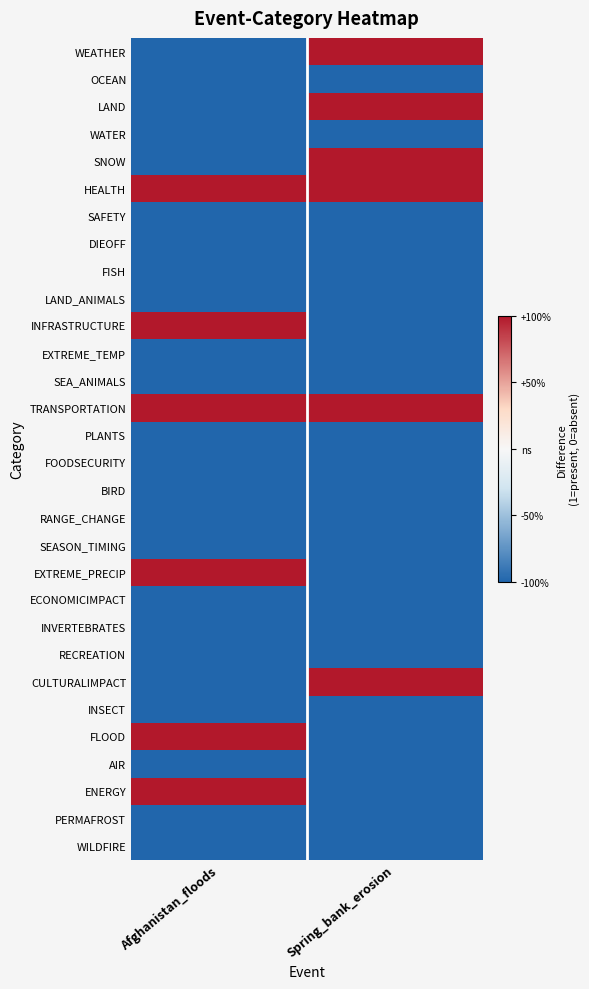

At Afghanistan_floods, list the series in order from smallest to largest.

WEATHER, OCEAN, LAND, WATER, SNOW, SAFETY, DIEOFF, FISH, LAND_ANIMALS, EXTREME_TEMP, SEA_ANIMALS, PLANTS, FOODSECURITY, BIRD, RANGE_CHANGE, SEASON_TIMING, ECONOMICIMPACT, INVERTEBRATES, RECREATION, CULTURALIMPACT, INSECT, AIR, PERMAFROST, WILDFIRE, HEALTH, INFRASTRUCTURE, TRANSPORTATION, EXTREME_PRECIP, FLOOD, ENERGY